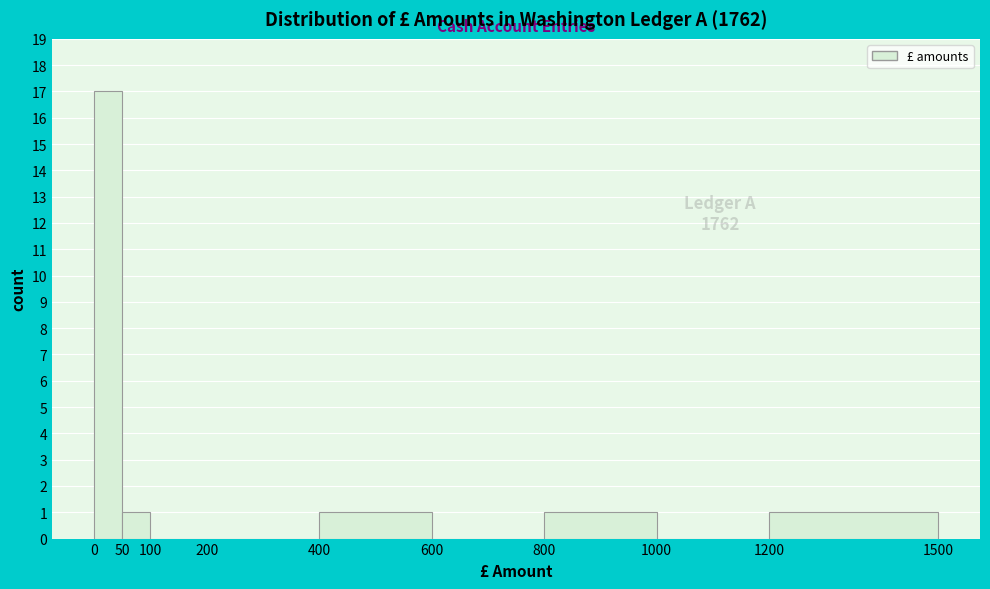

Which range on the x-axis has the tallest bar?

0 to 50